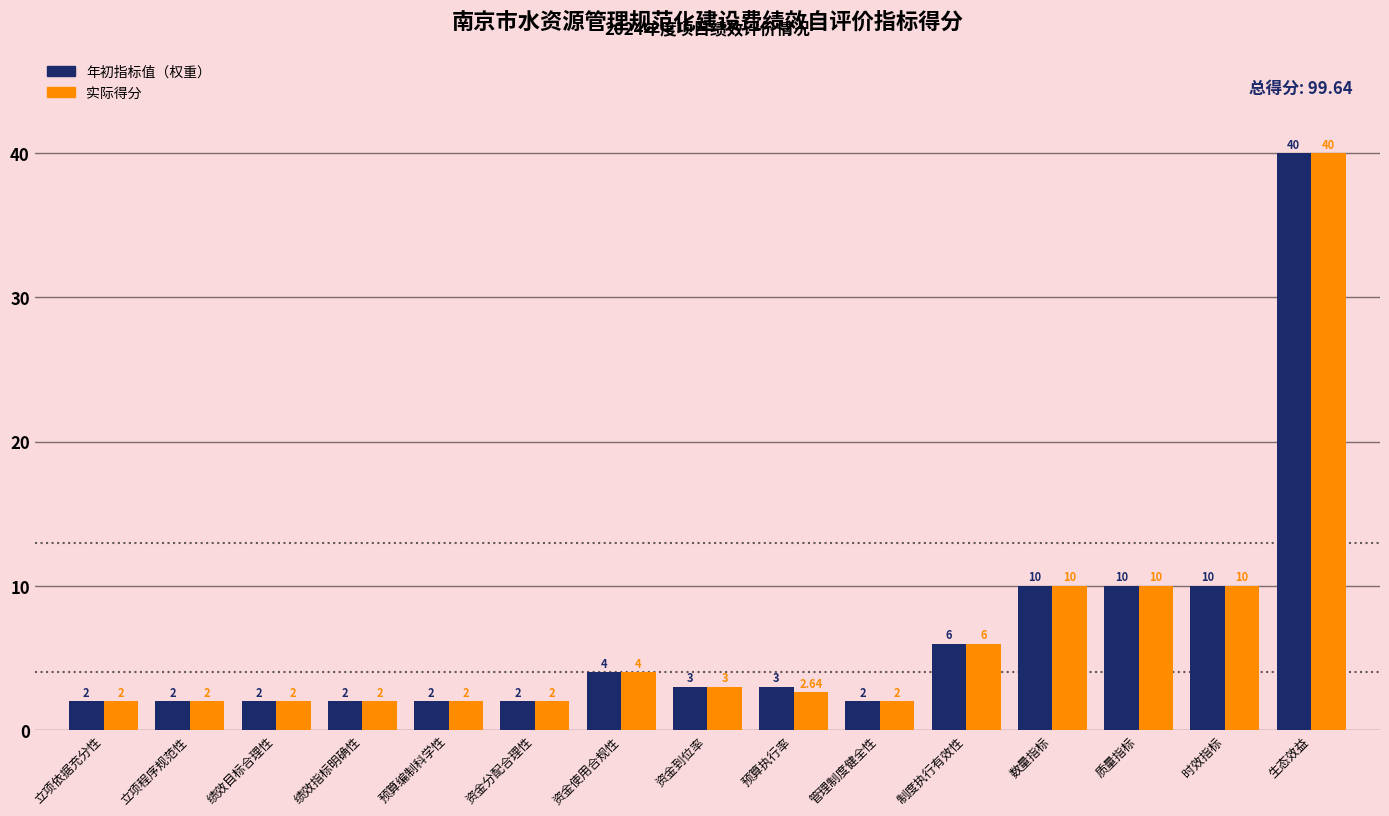

List the series in order of their overall mean, highest first.

年初指标值（权重）, 实际得分